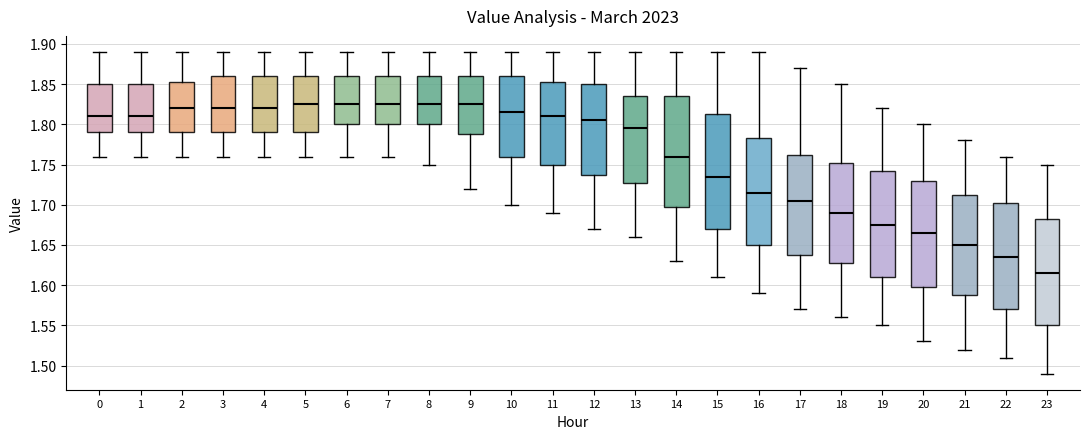

Where does the lower whisker of the box at x = 3 end on the y-axis? The values are not printed on the chart, so give them approximately, as read against the axis.

1.760